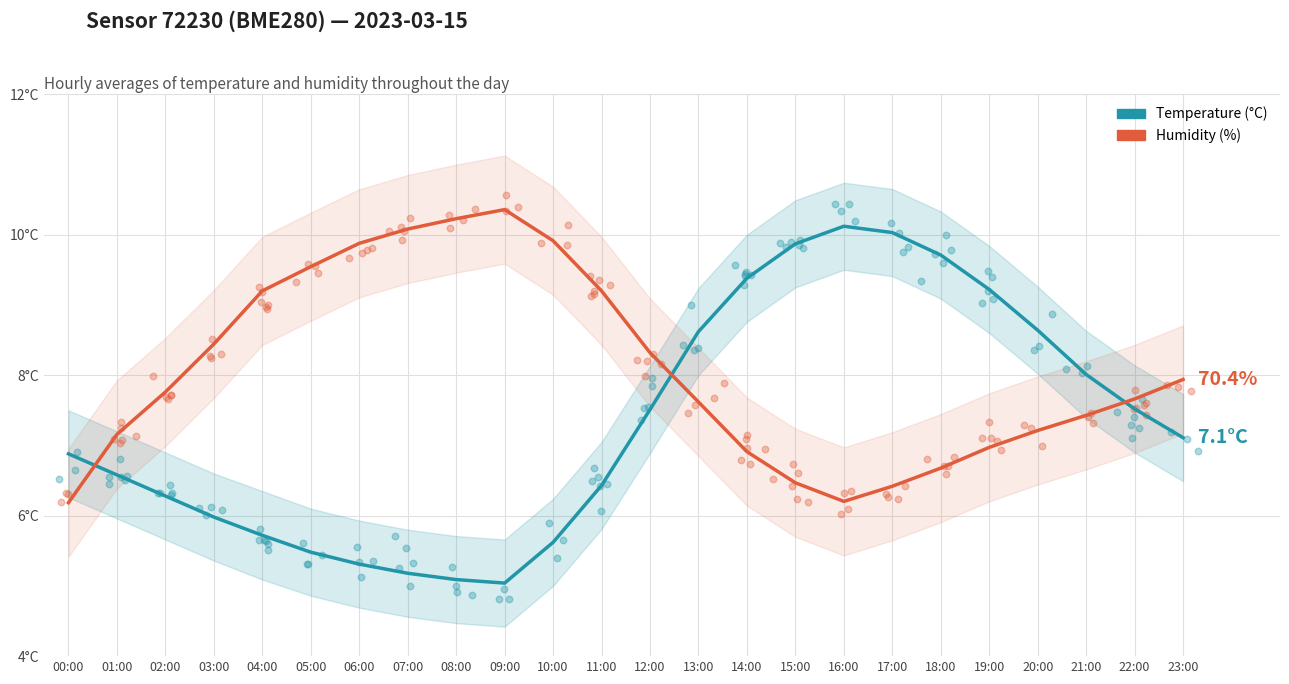

Which series contains the highest Y value?

Humidity (%)